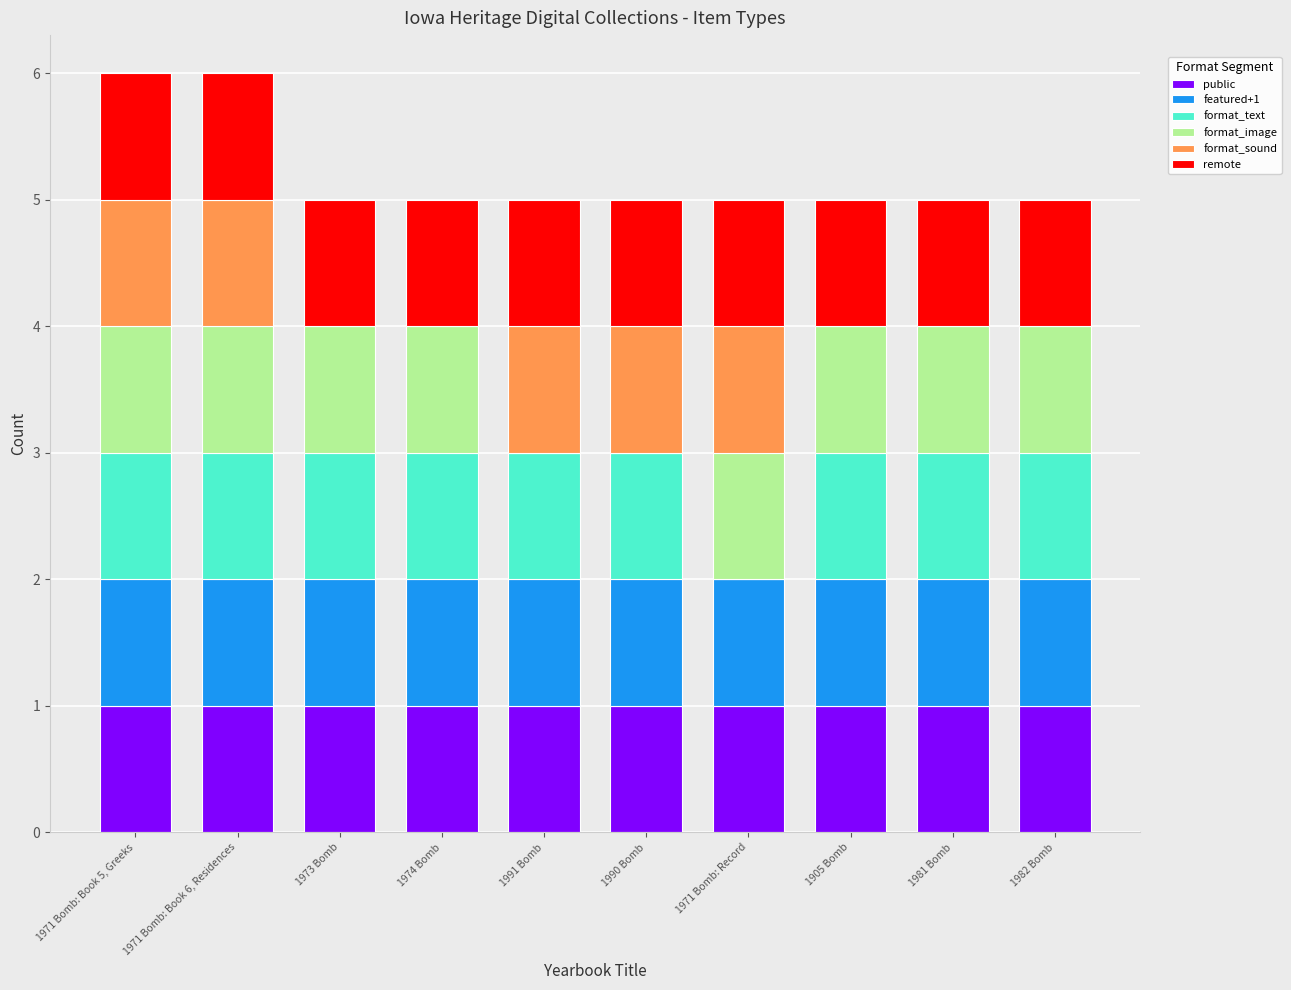

The public series shows 1 at 1981 Bomb. True or false?

True